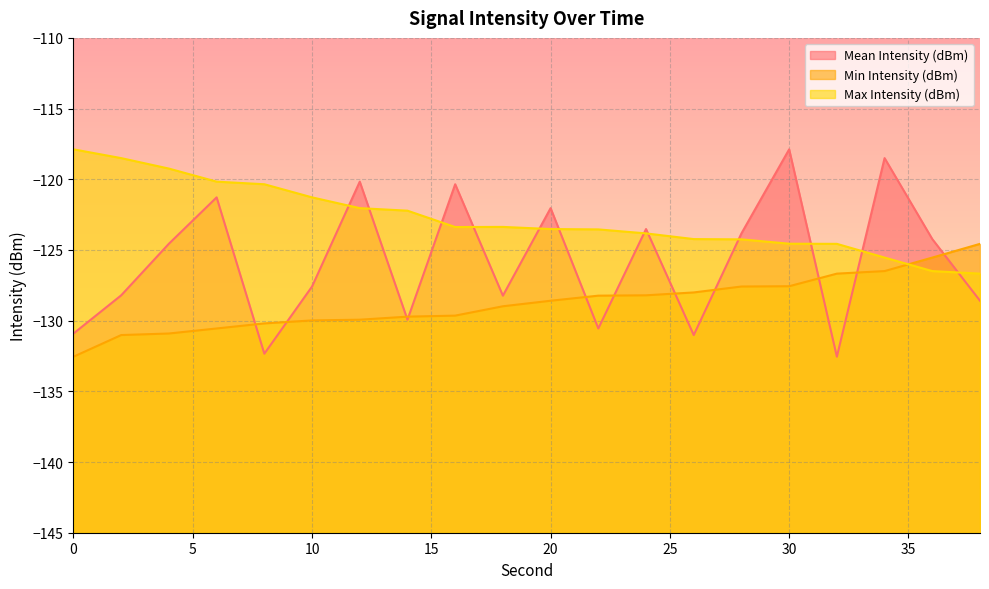

What is the smallest value displayed?

-132.5